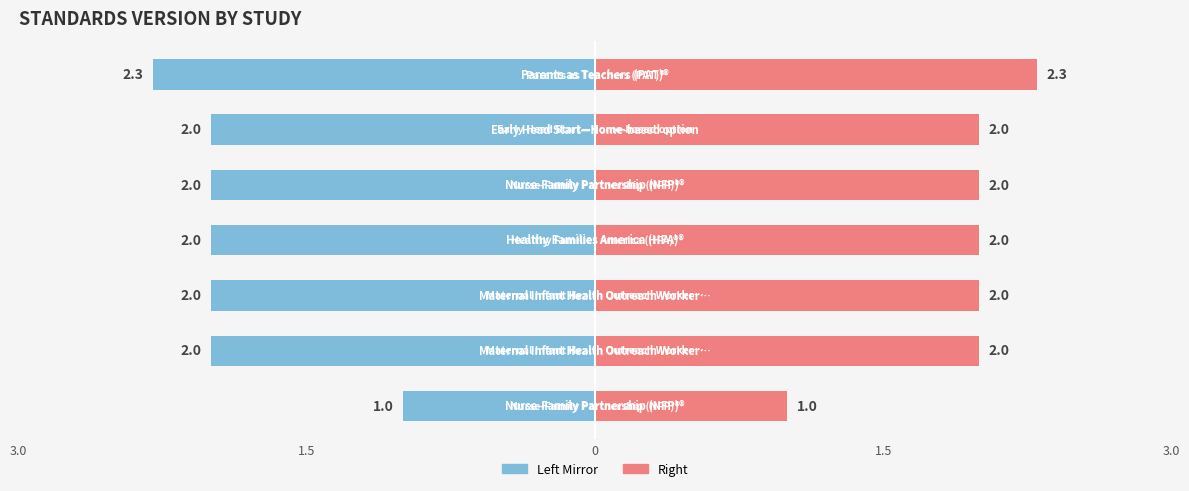

The value of Standards Version (left) at 1.5 is -2.0. True or false?

True